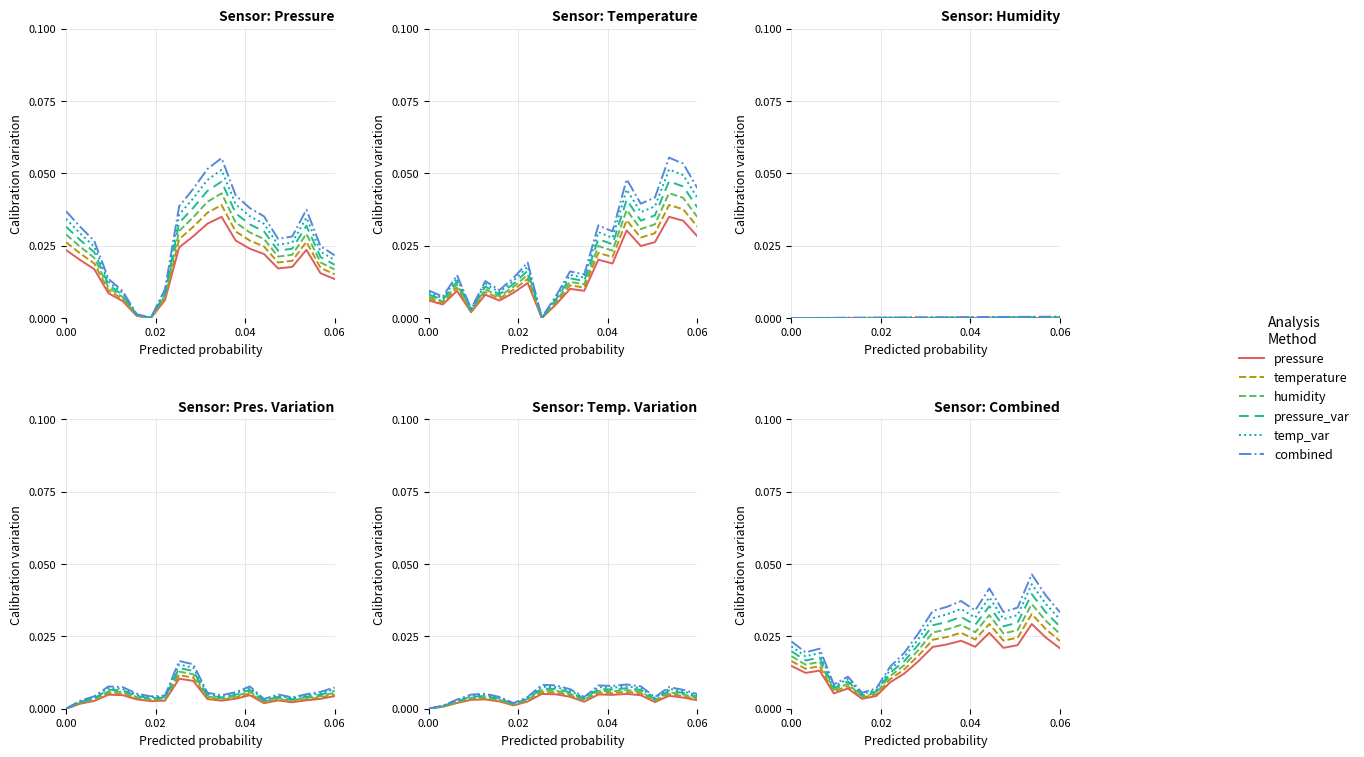

True or false: pressure_var and temp_var cross at least once.

False